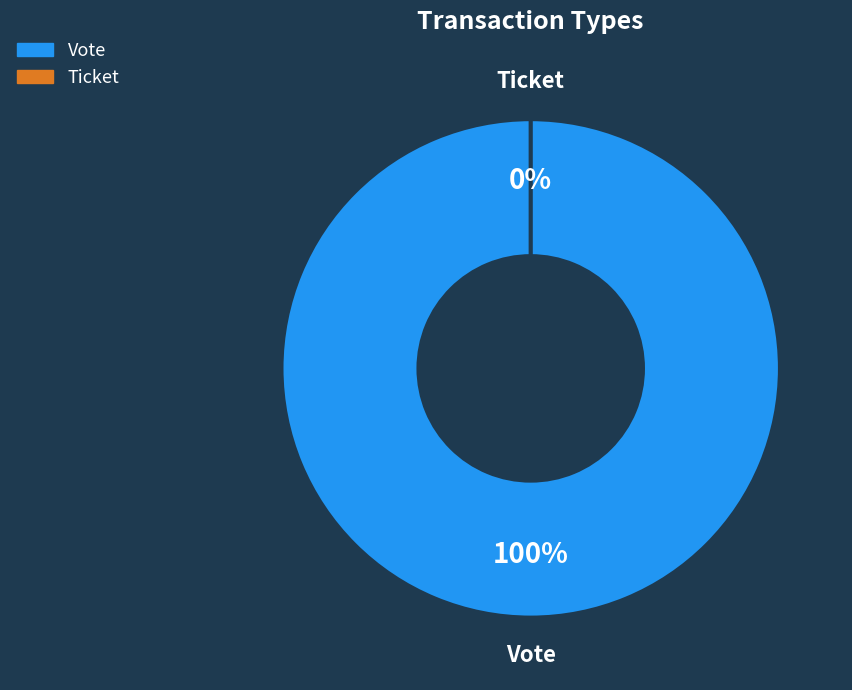

How many slices are in this pie chart?

2